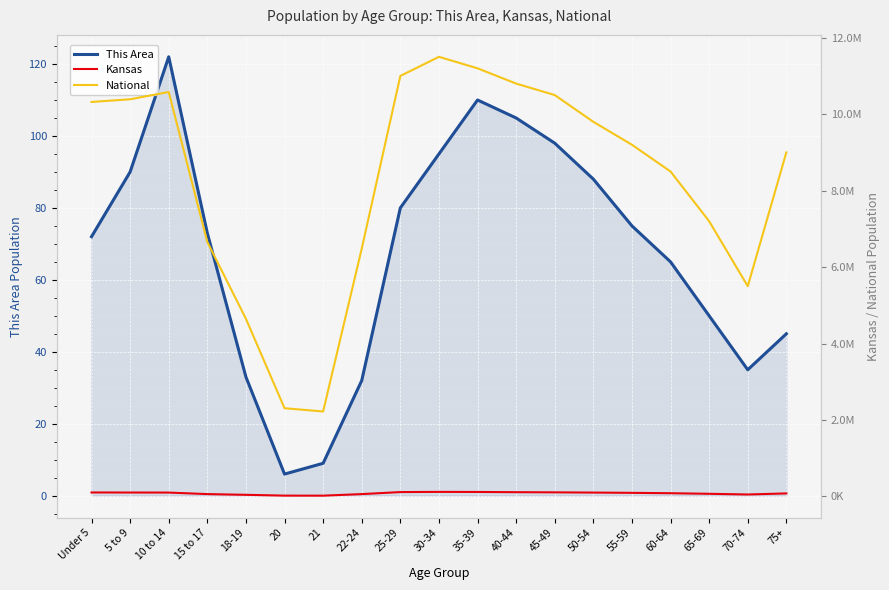

True or false: National and Kansas intersect in this chart.

False